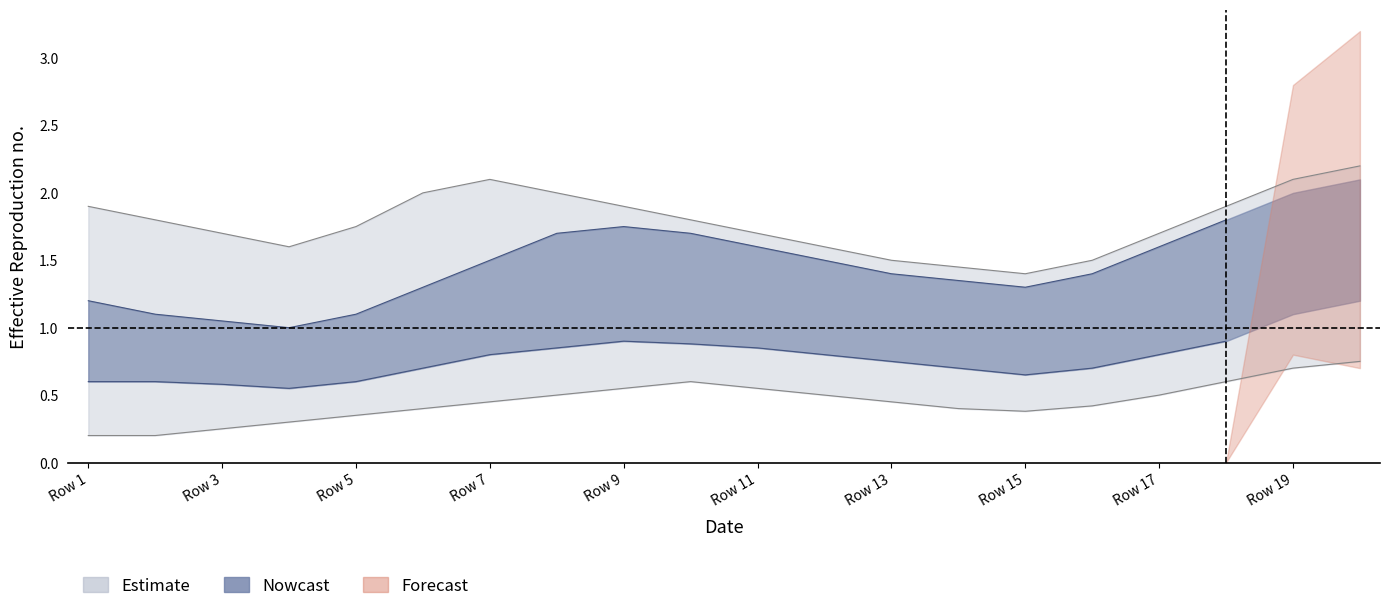

True or false: Estimate_upper and Estimate_lower intersect in this chart.

False